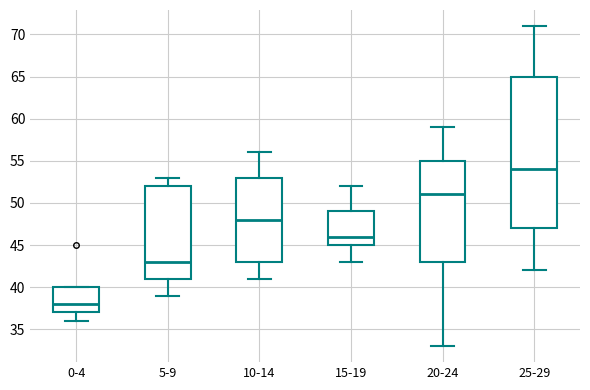

Which box is the tallest, from its lower edge to its upper edge?

25-29